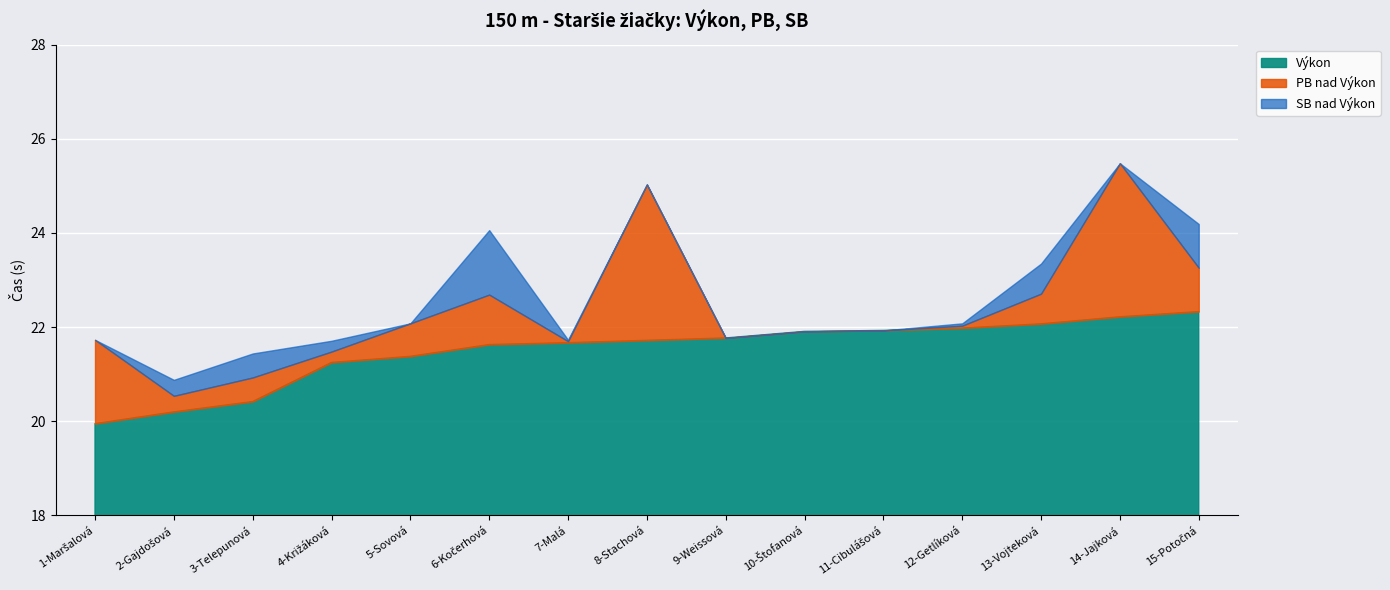

What is the label of the 7th point from the right?

9-Weissová